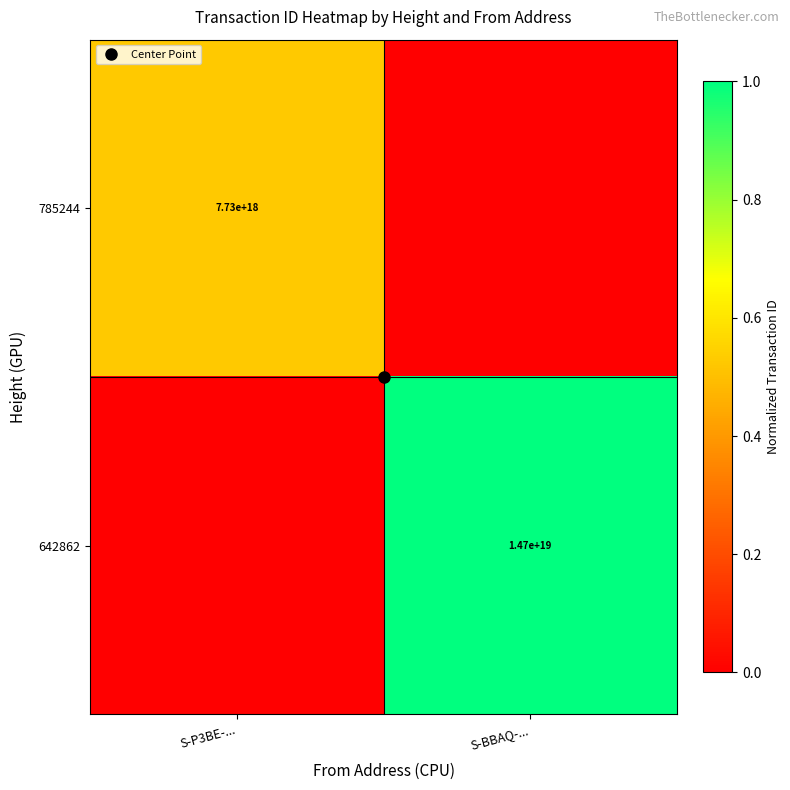

Between S-P3BE-... and S-BBAQ-..., which series saw the biggest shift?

642862